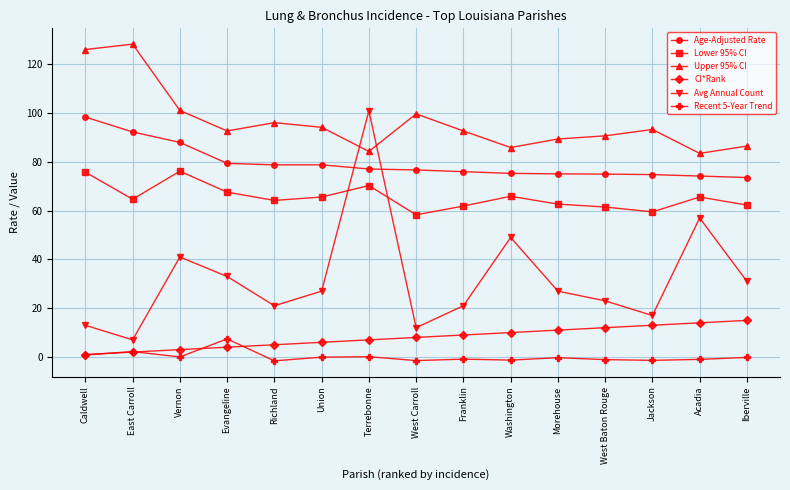

At which category does Lower 95% CI reach its first local valley?

East Carroll